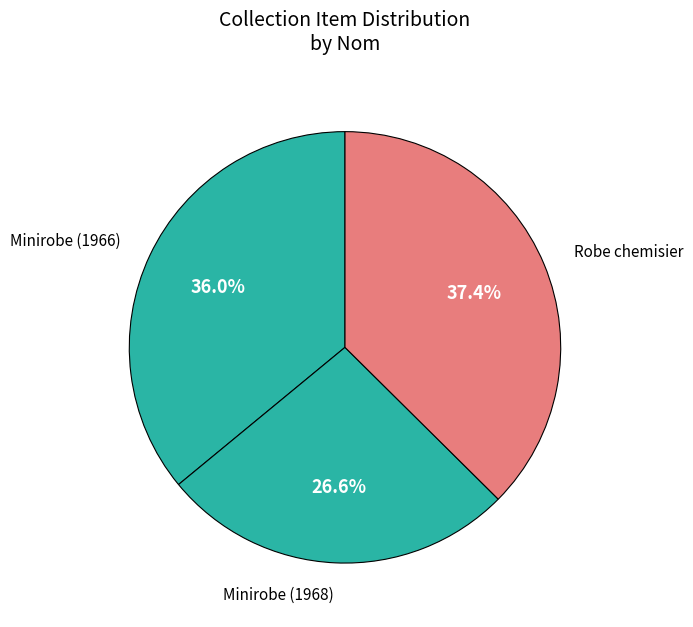

The Robe chemisier slice represents 25% of the pie. True or false?

False